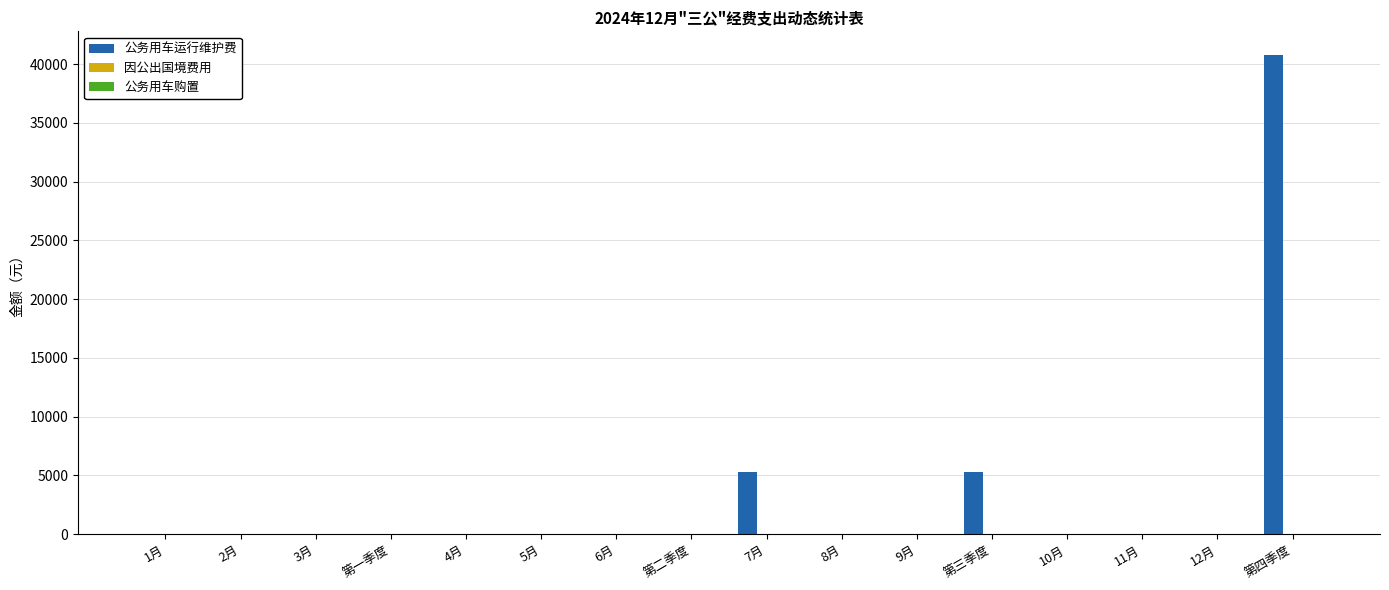

Is it true that the value at 1月 is 0.0?

True